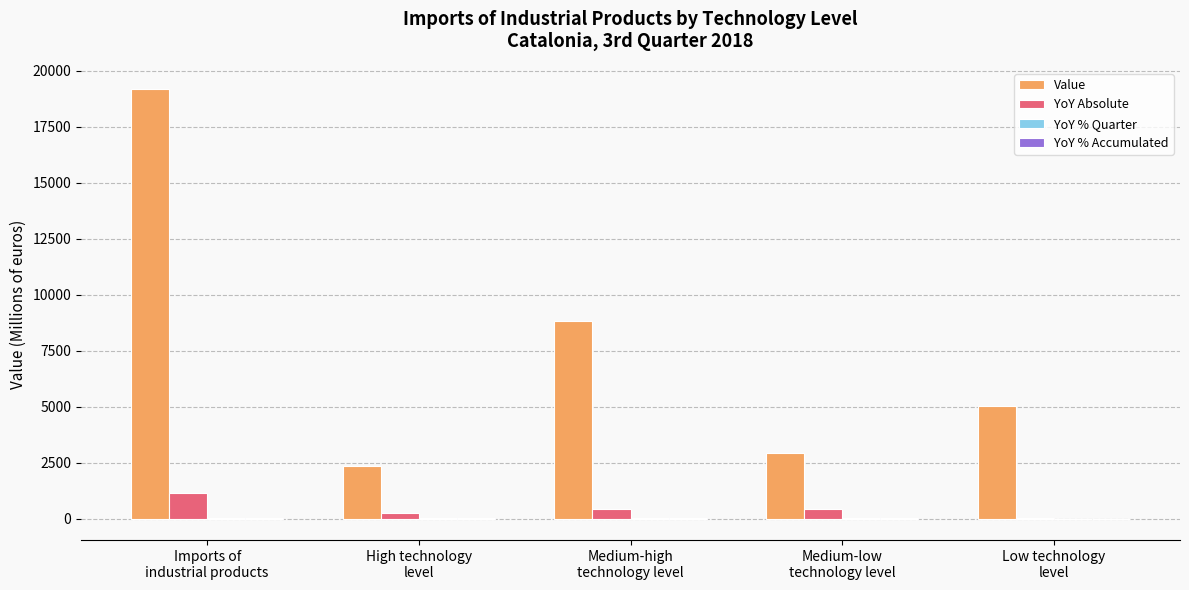

What is the sum of all YoY Absolute values?

2314.6